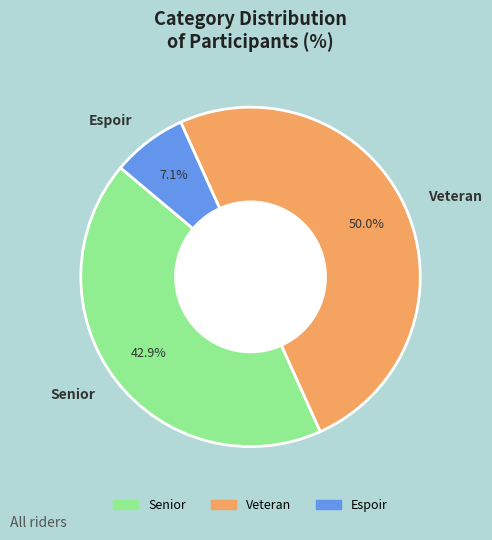

The Veteran slice represents 44% of the pie. True or false?

False